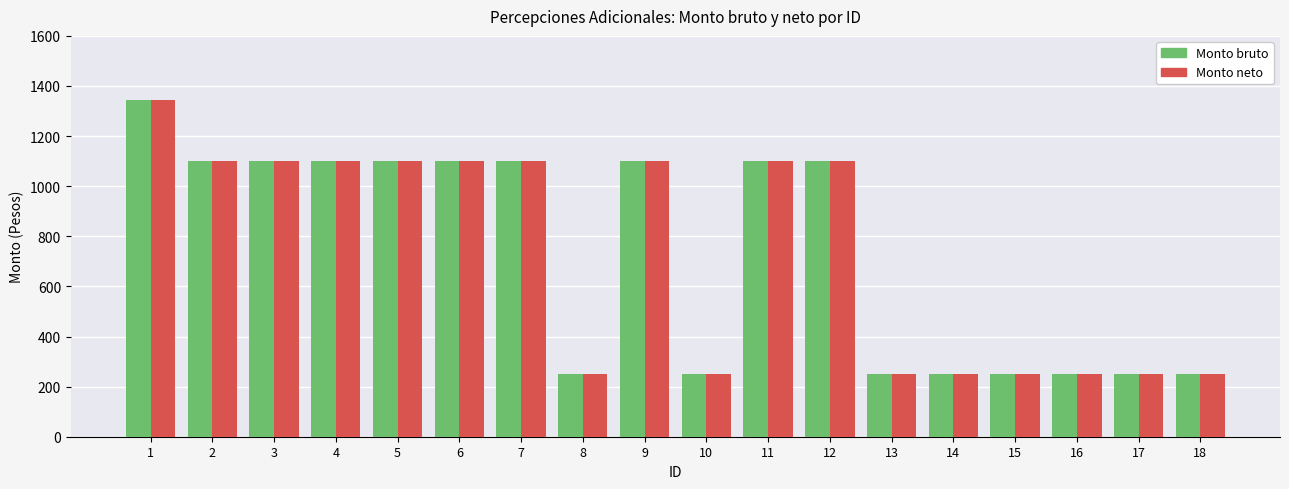

Which category has the highest value in the Monto neto series?

1